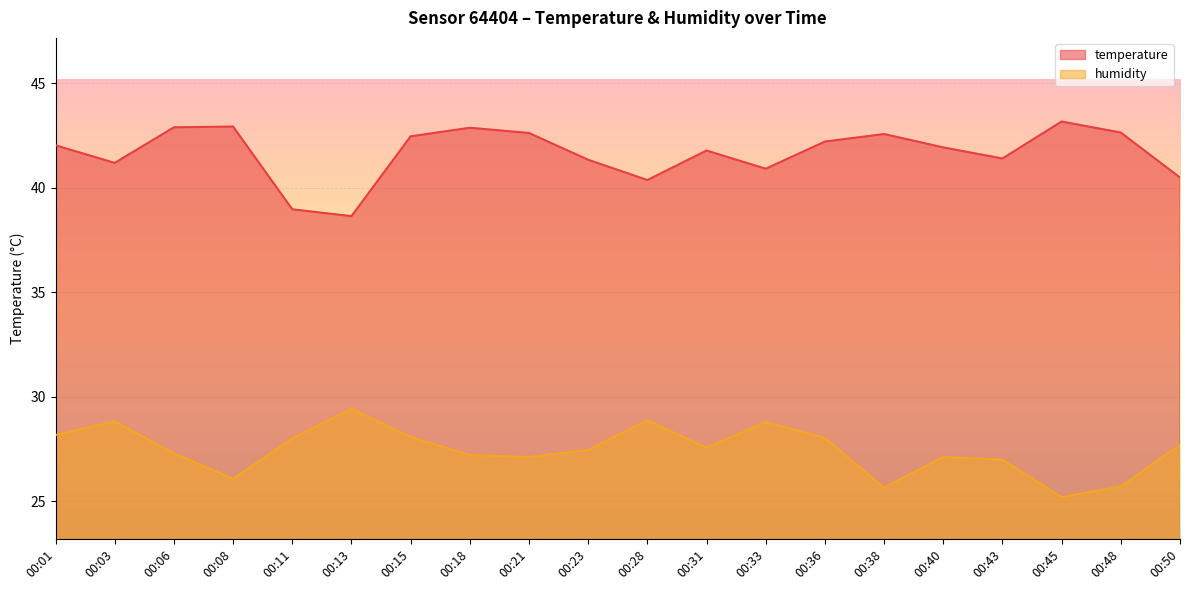

How many lines are shown in the chart?

2